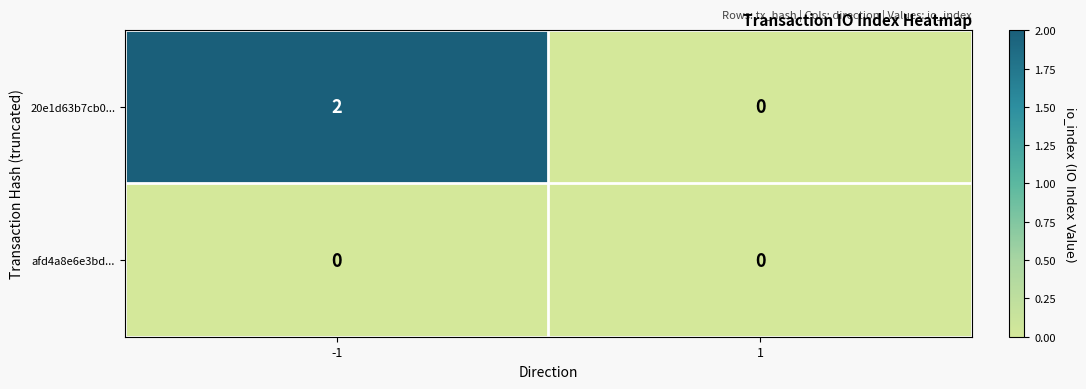

Which series has the widest spread of values?

20e1d63b7cb0...